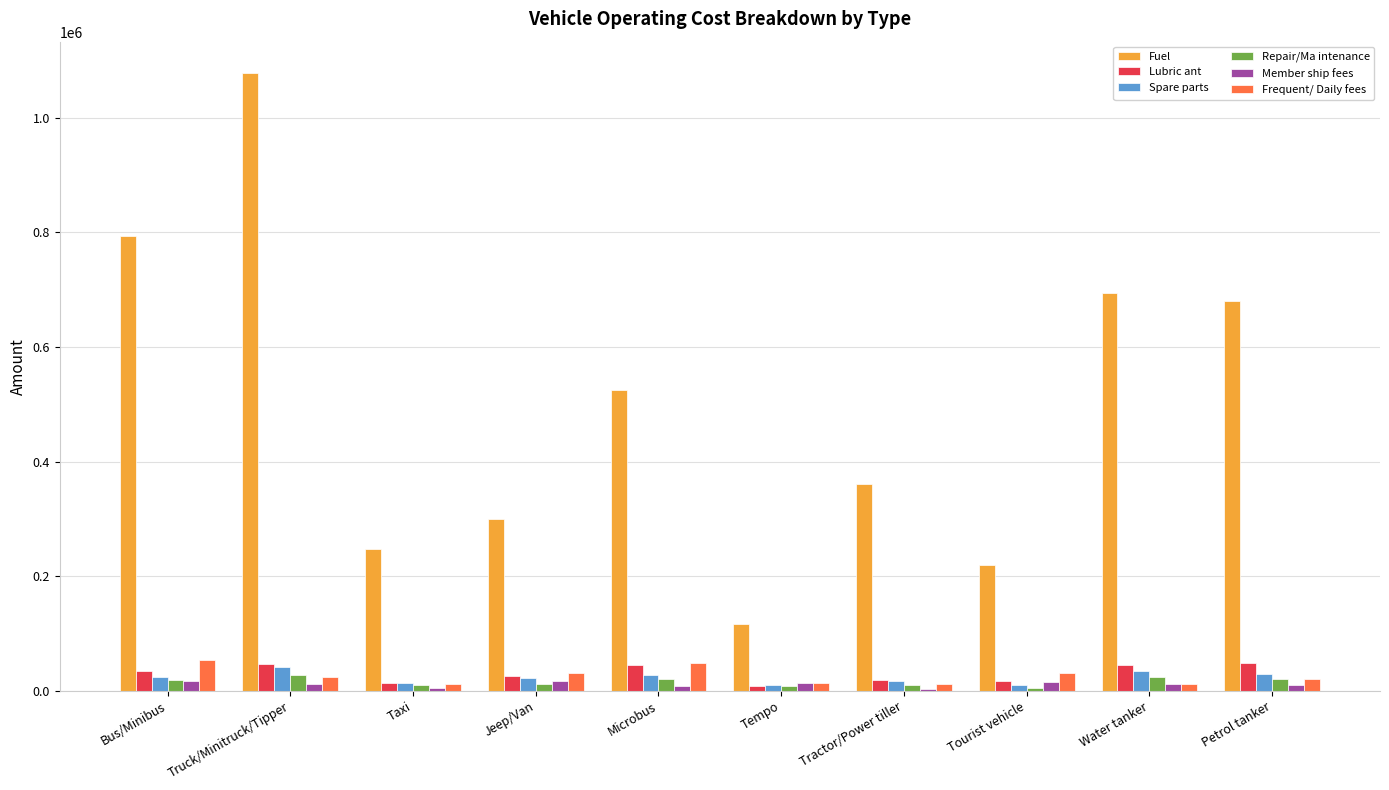

Which series changed the most between Jeep/Van and Petrol tanker?

Fuel